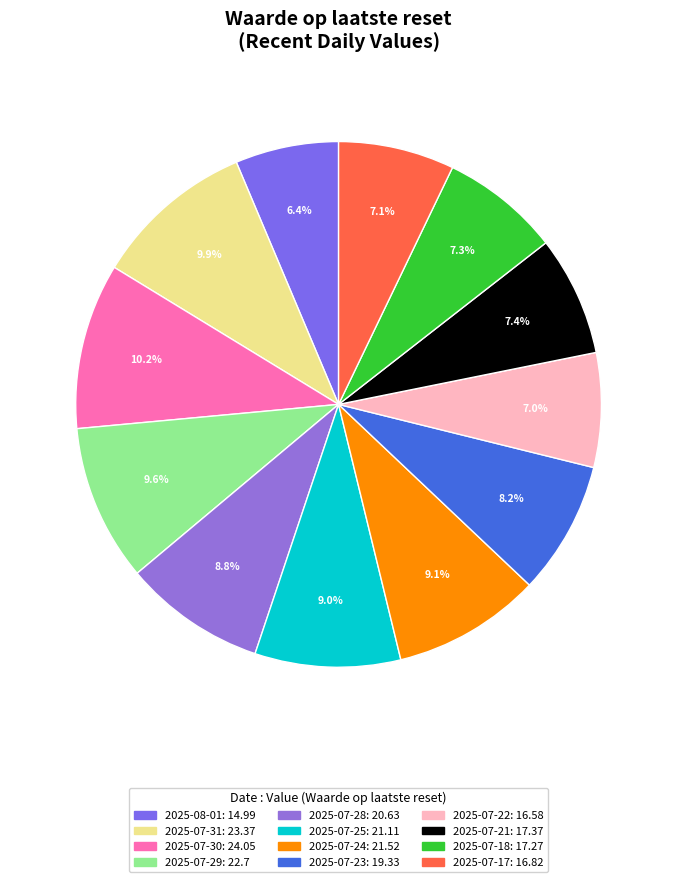

Which has a higher value, 2025-07-21 or 2025-07-31?

2025-07-31